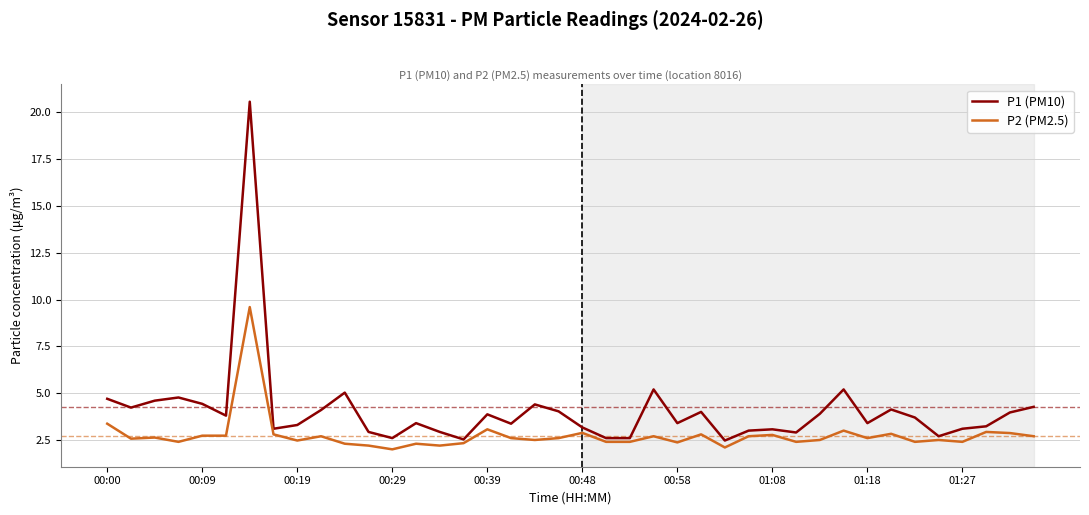

What is the highest value of the P2 (PM2.5) series?

9.6